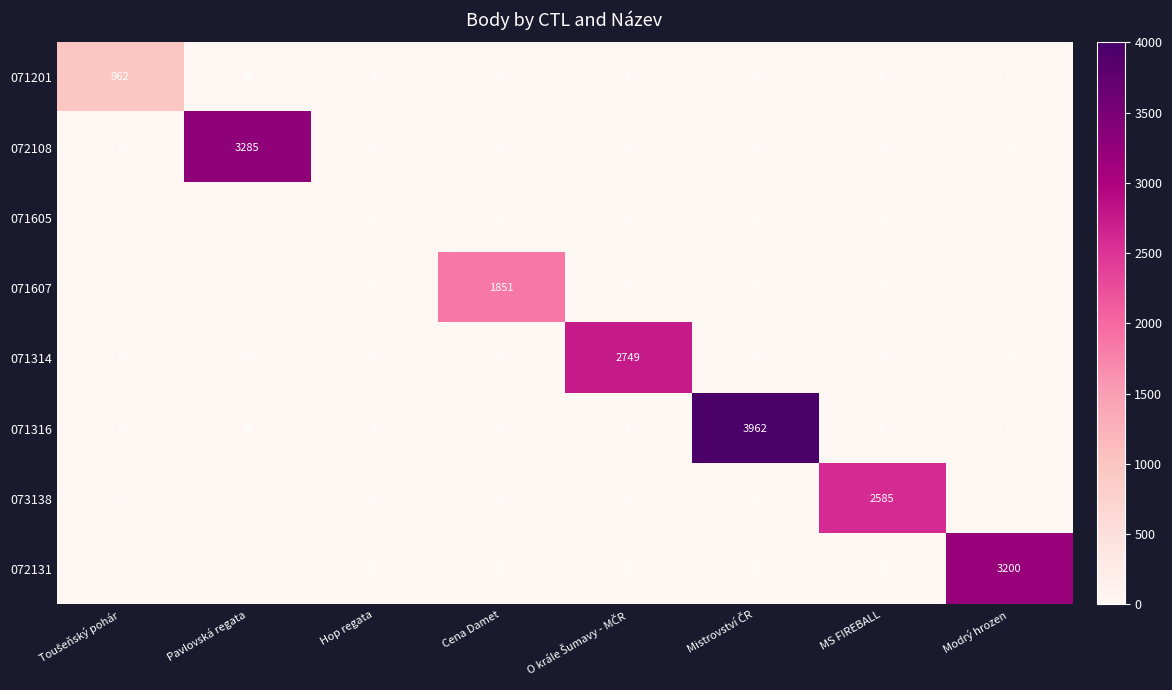

What is the greatest value displayed?

3962